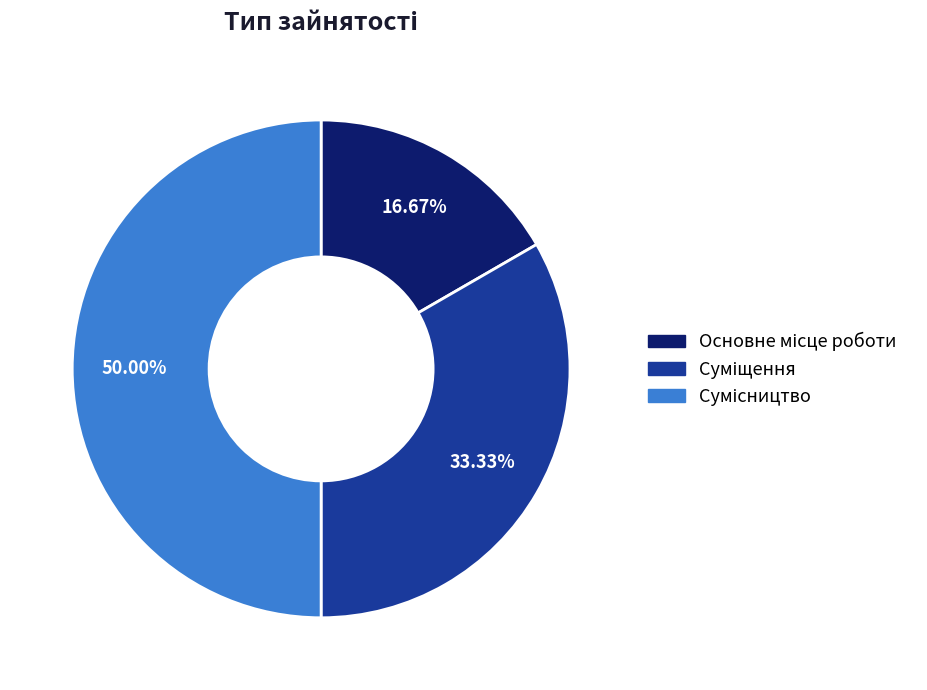

Which slice is the smallest?

Основне місце роботи